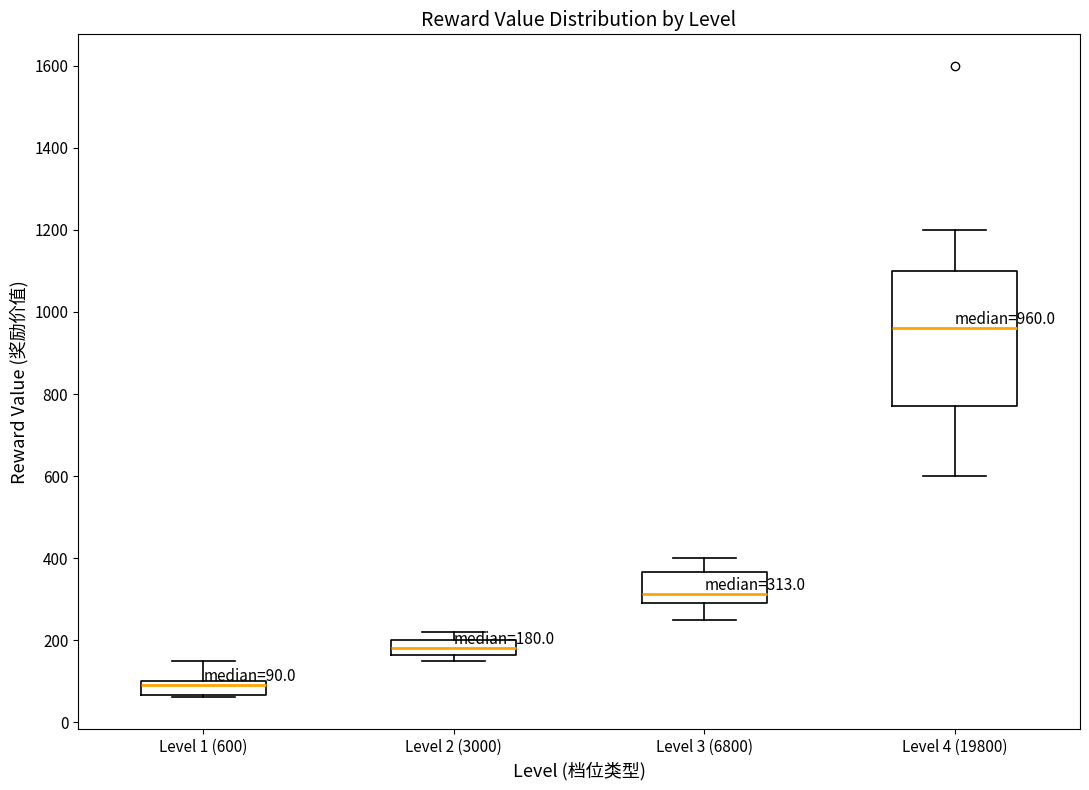

Comparing the boxes themselves (not the whiskers), which one is the tallest?

Level 4 (19800)